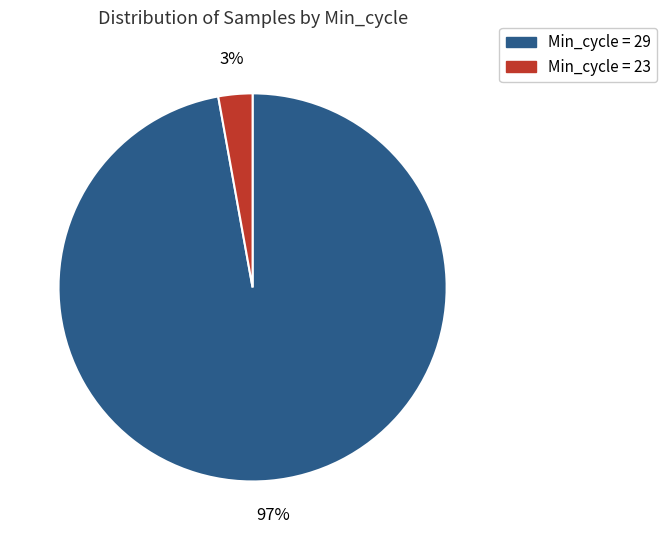

To the nearest percent, what portion does Min_cycle = 29 represent?

97%